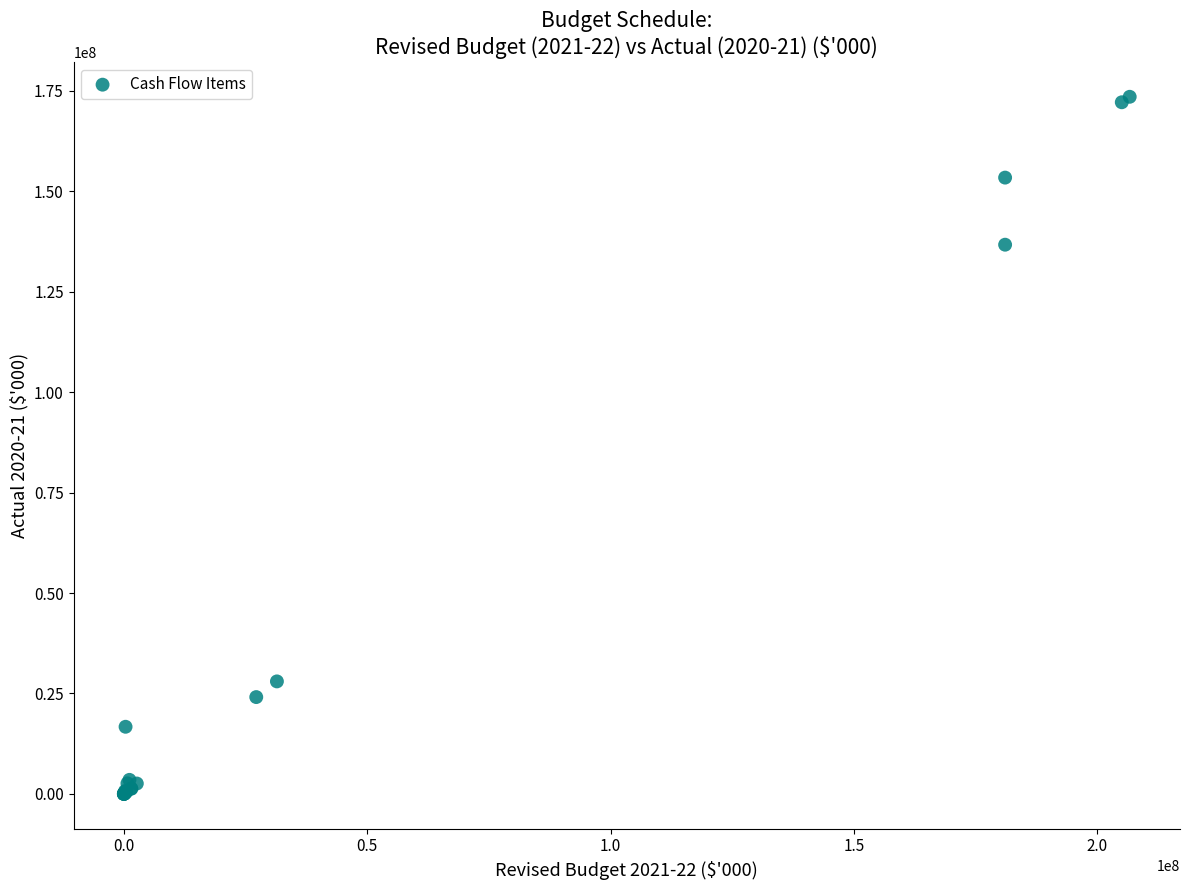

What Y value in the scatter plot is closest to 86775465?

136725550